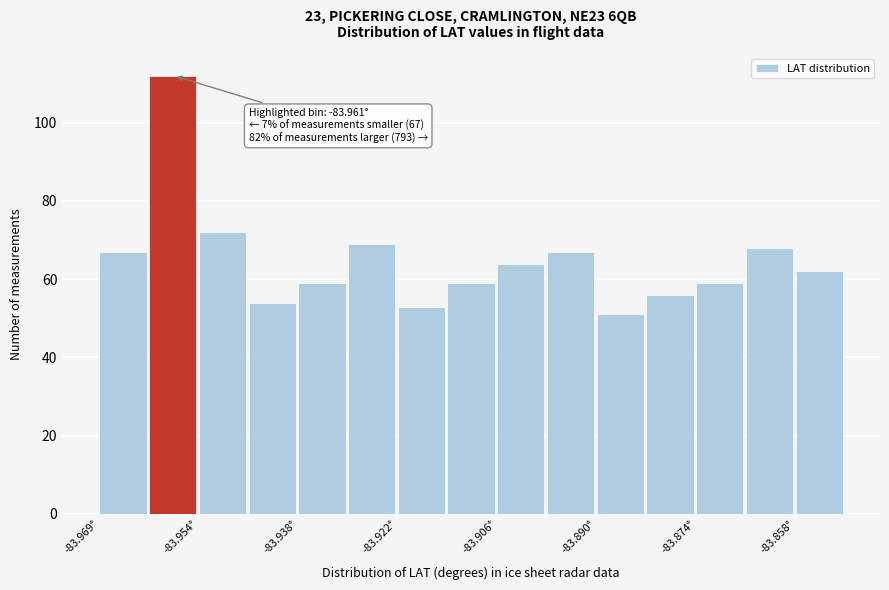

Around what value on the x-axis is the tallest bar? Give the approximate position of its centre, as read against the axis.

-83.958